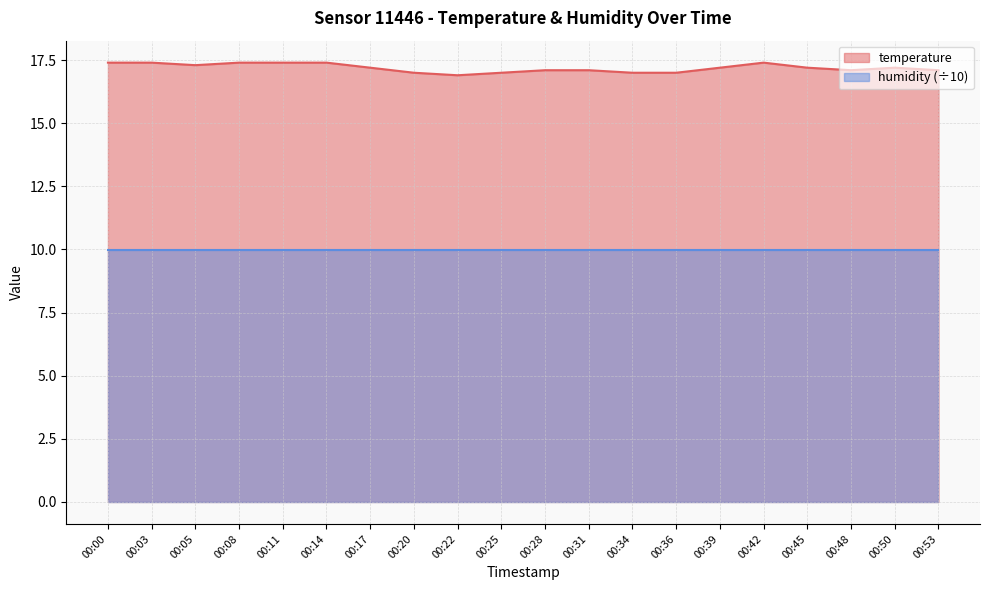

What value does the data have at 00:08?

17.4